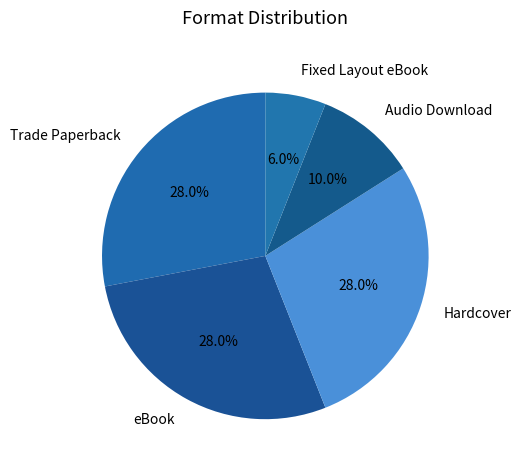

What portion of the pie excludes eBook?

72.0%